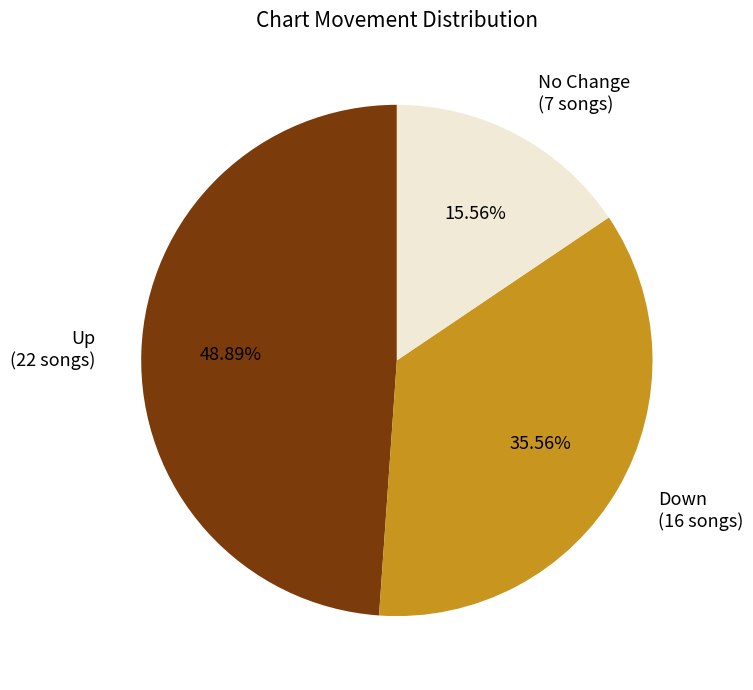

Does Down (16 songs) account for over 50% of the chart?

No